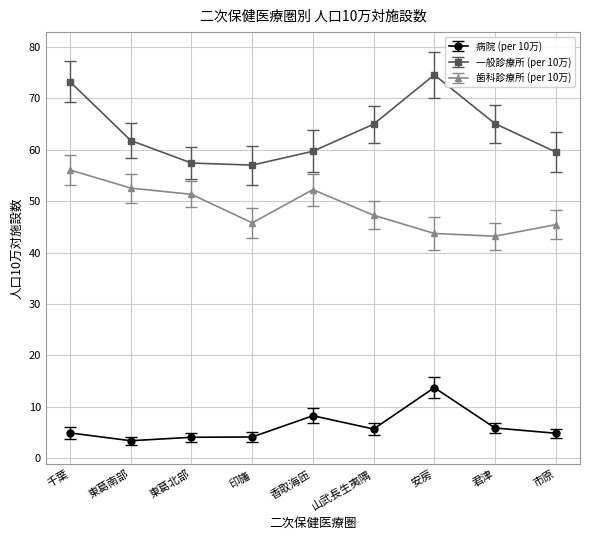

At which label does 歯科診療所 (per 10万) reach its peak?

千葉